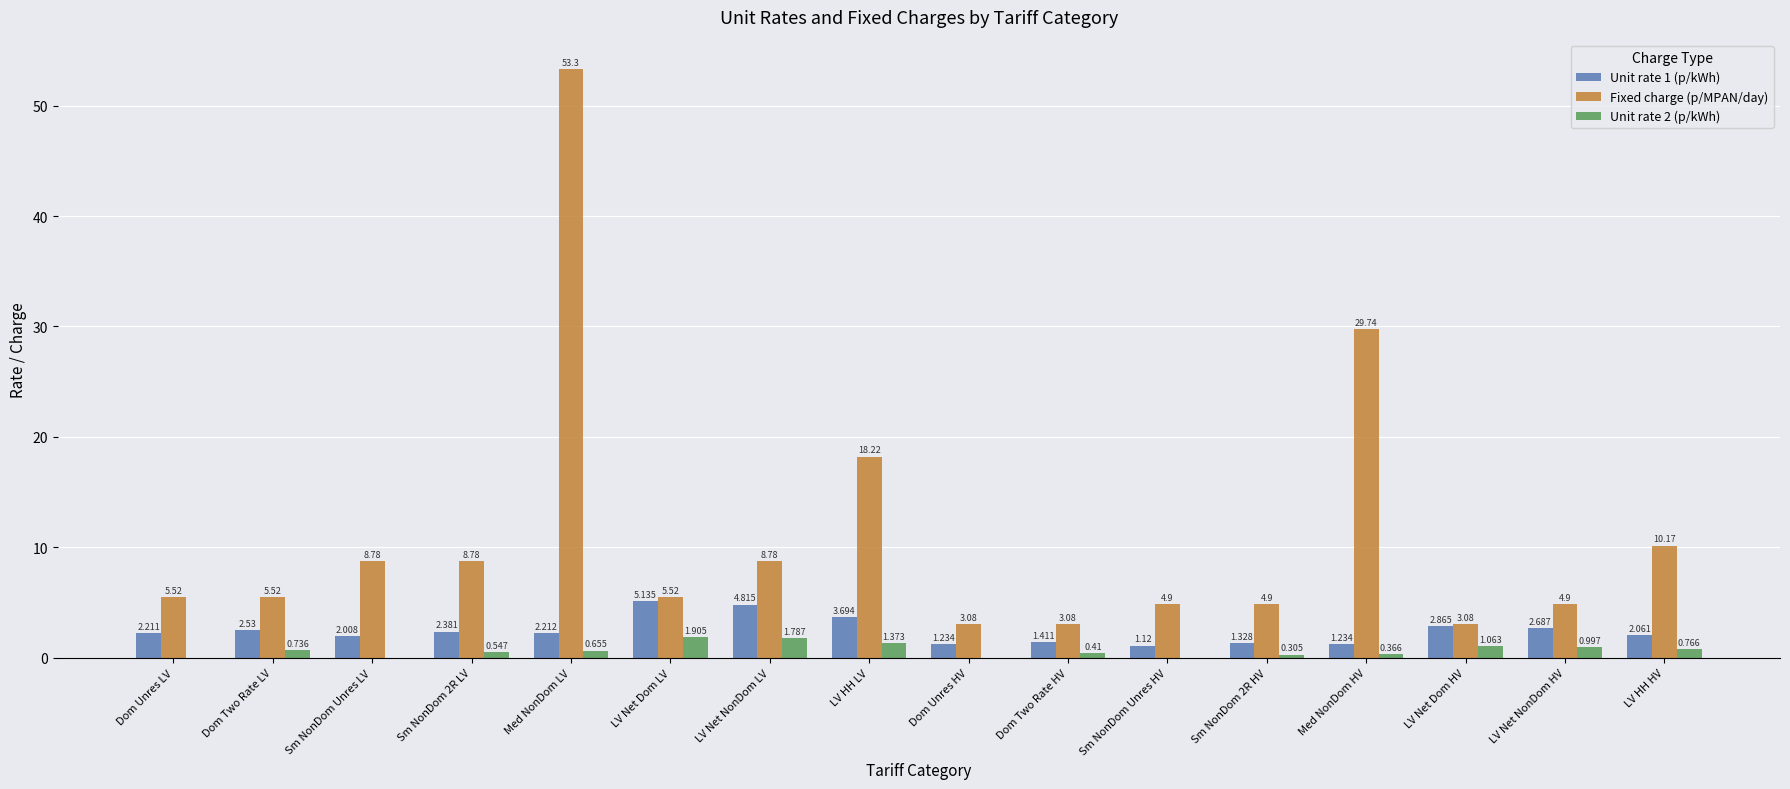

Between Sm NonDom Unres LV and Sm NonDom Unres HV, which series saw the biggest shift?

Fixed charge (p/MPAN/day)